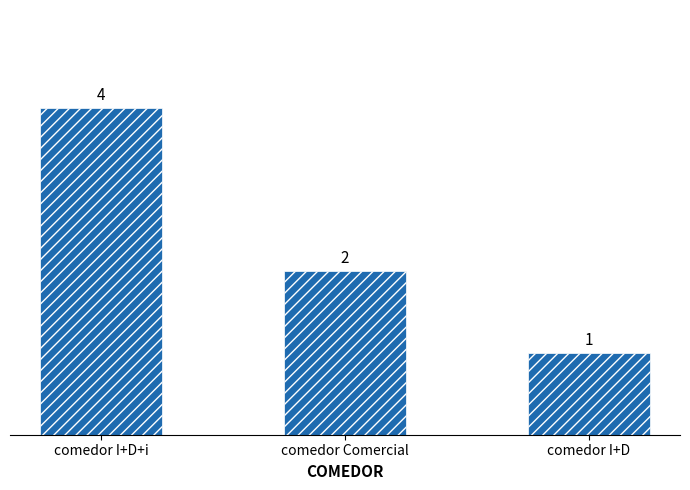

What is the average value?

2